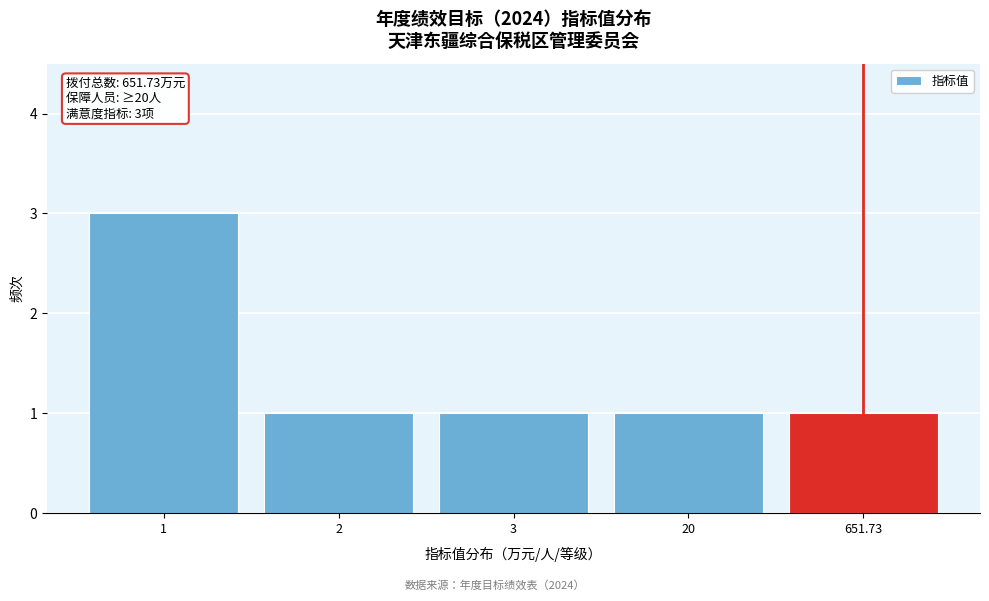

Reading right to left, extract all data points from this chart.

651.73=1	20=1	3=1	2=1	1=3